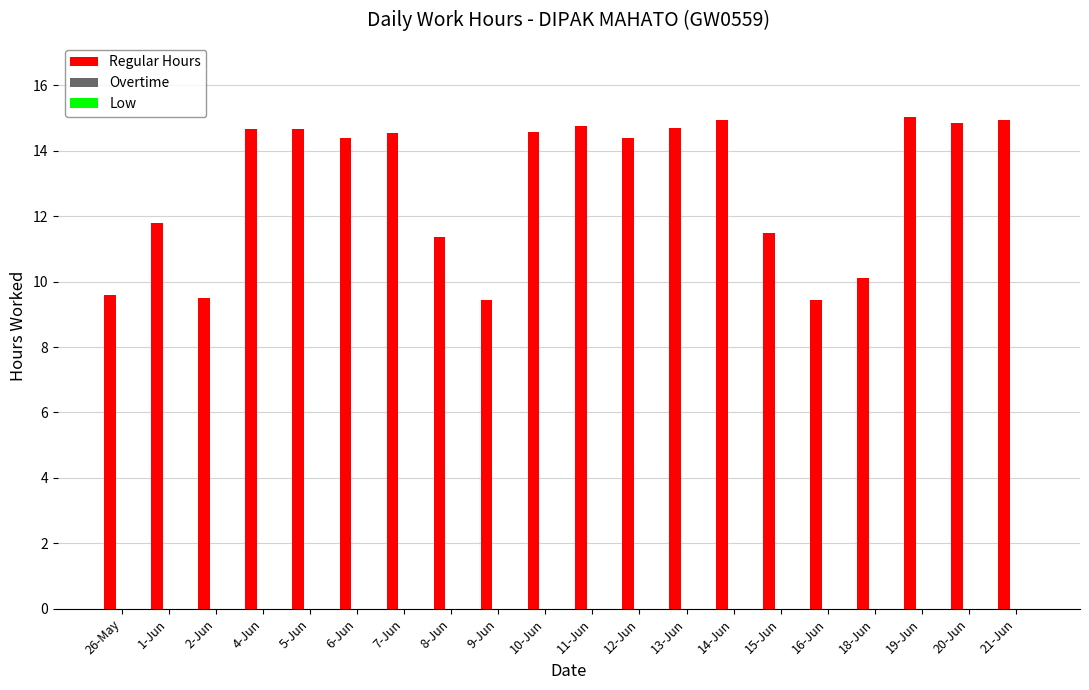

Which has a higher value, 1-Jun or 26-May?

1-Jun